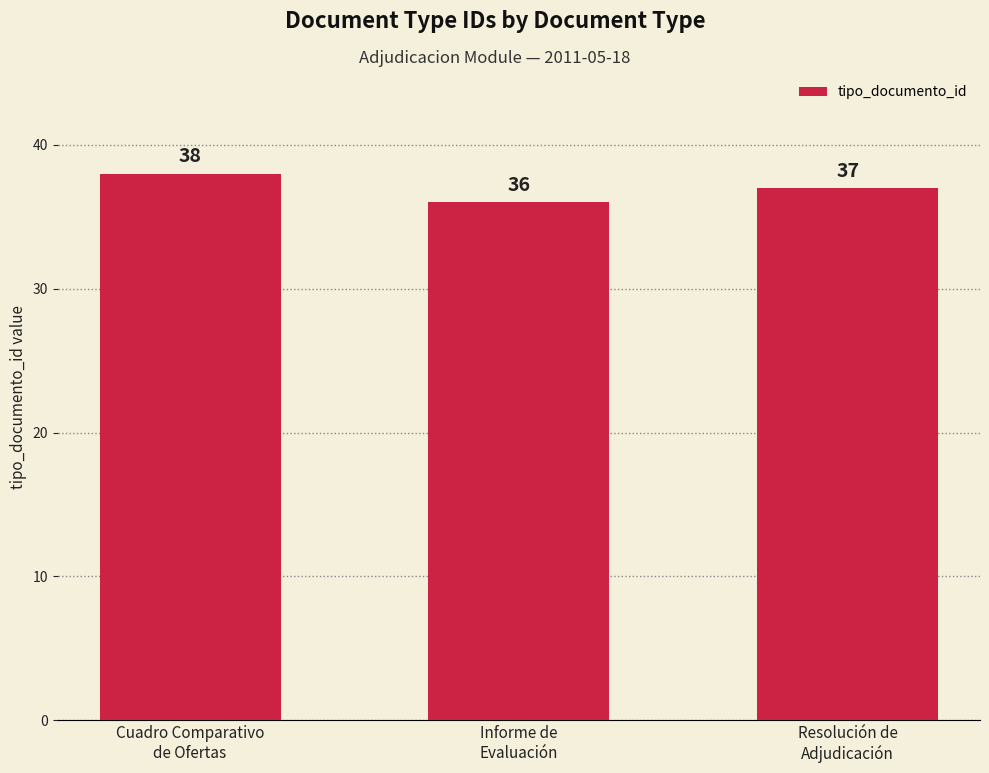

What is the sum of the values at Cuadro Comparativo
de Ofertas and Informe de
Evaluación?

74